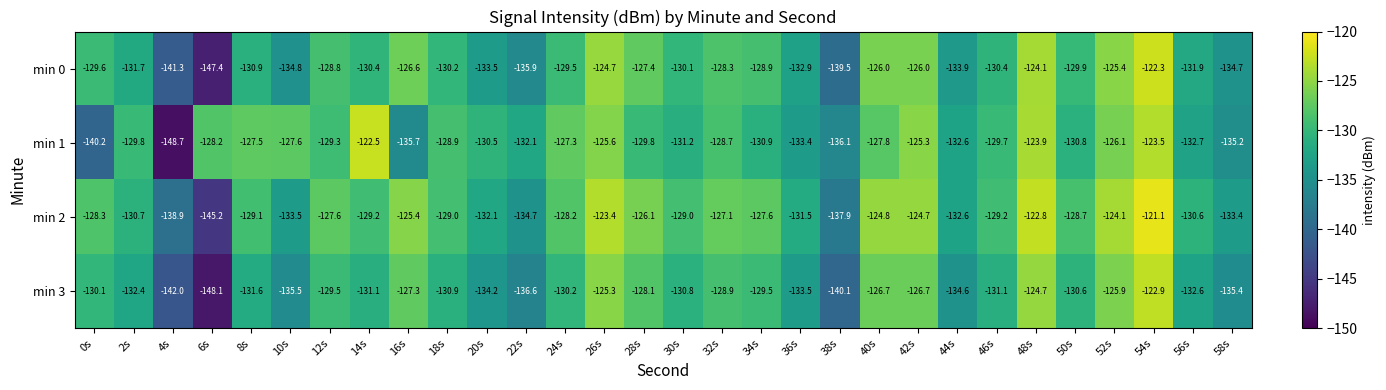

List the series in order of their peak value, highest first.

min 2, min 0, min 1, min 3